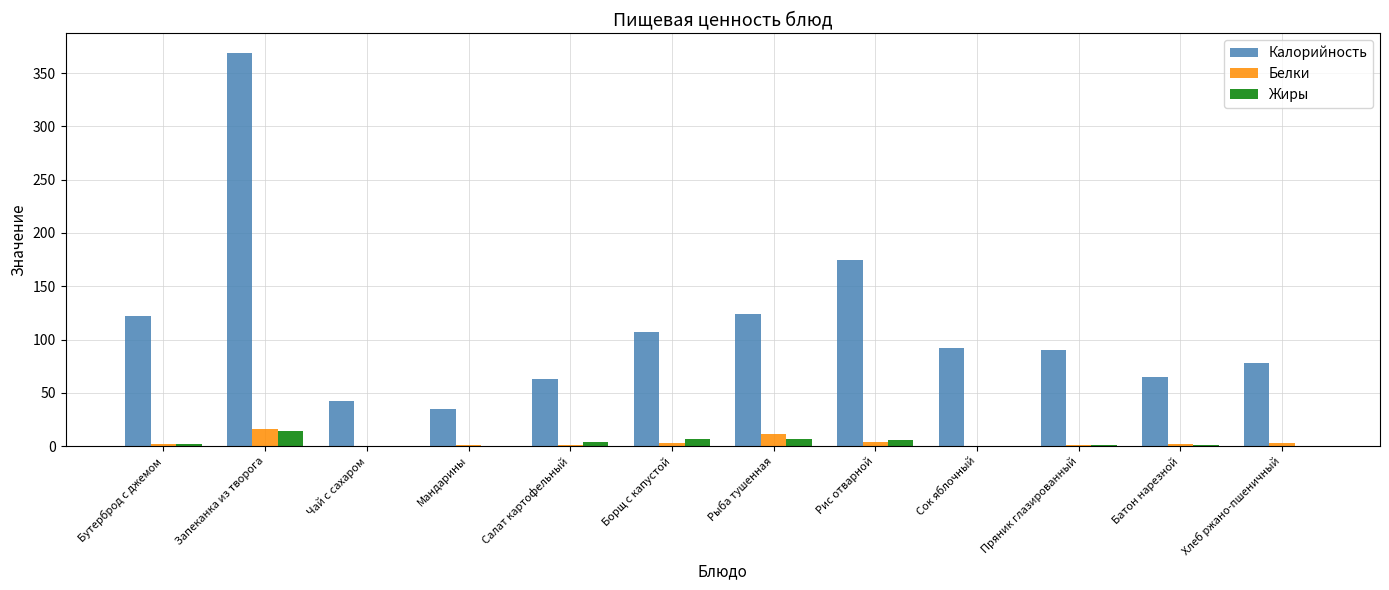

The Жиры series shows 0.0 at Сок яблочный. True or false?

True